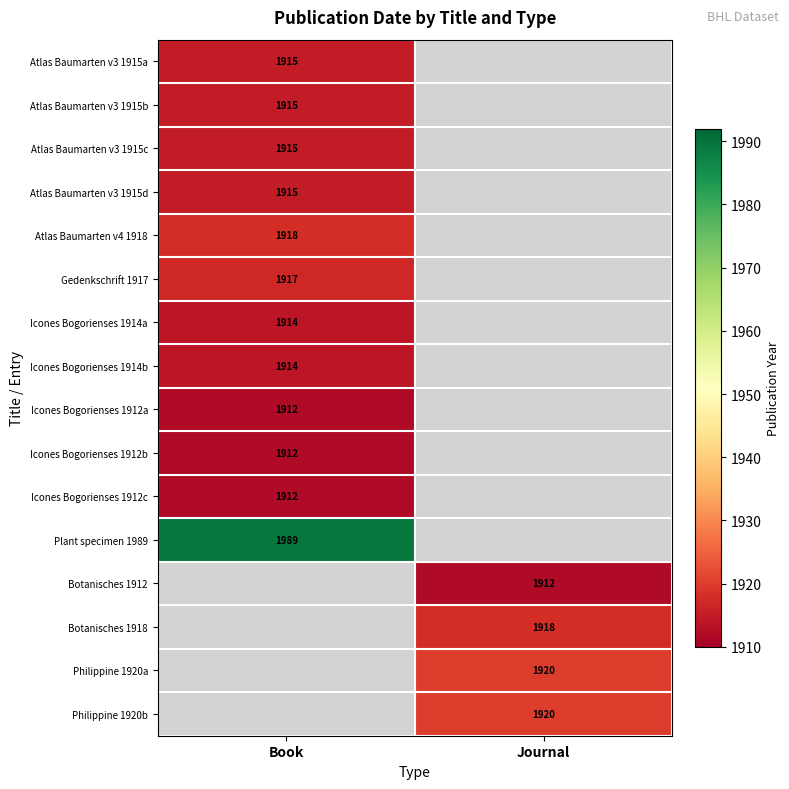

The Botanisches 1918 series shows 2738 at Journal. True or false?

False